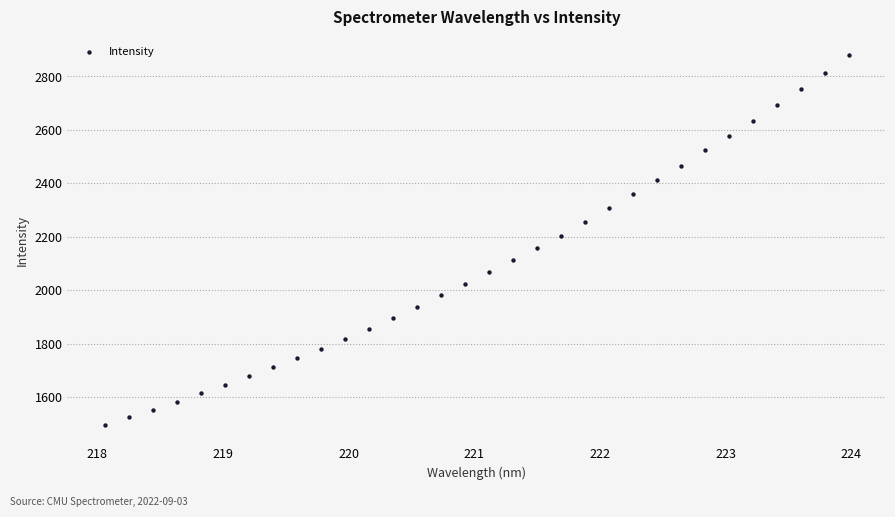

What is the range of X values (max minus min)?

5.9